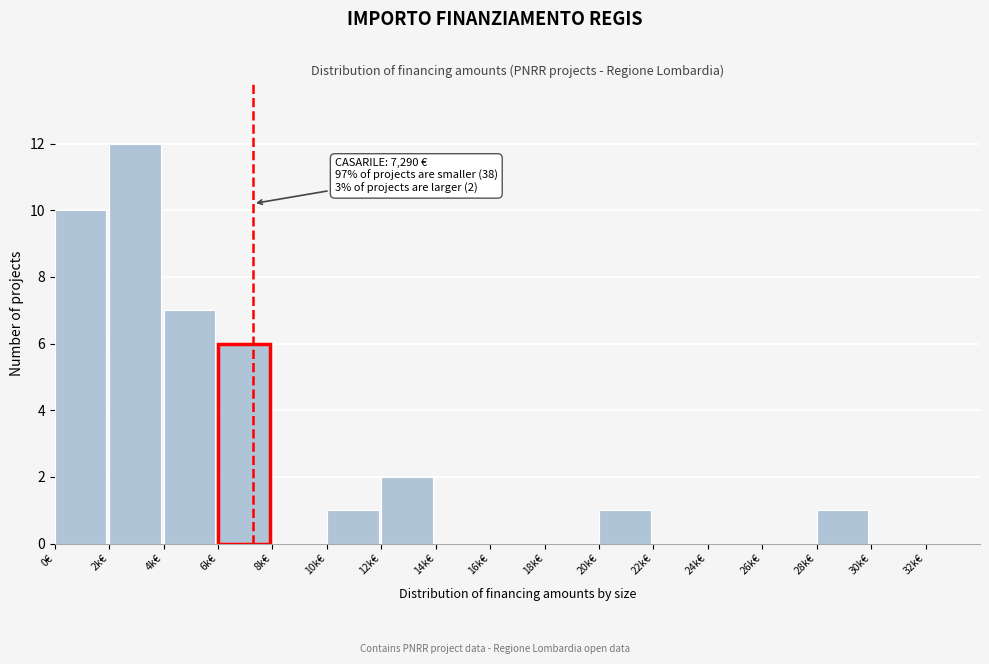

Reading left to right, extract all data points from this chart.

0€=10	2k€=12	4k€=7	6k€=6	8k€=0	10k€=1	12k€=2	14k€=0	16k€=0	18k€=0	20k€=1	22k€=0	24k€=0	26k€=0	28k€=1	30k€=0